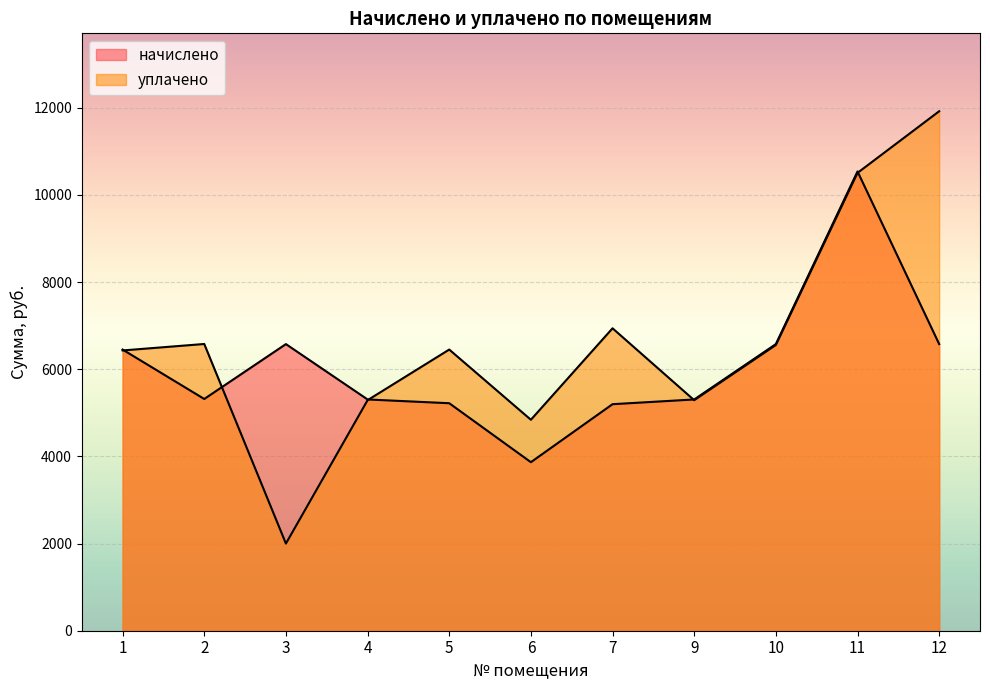

Where does the начислено series first go above 5317?

1